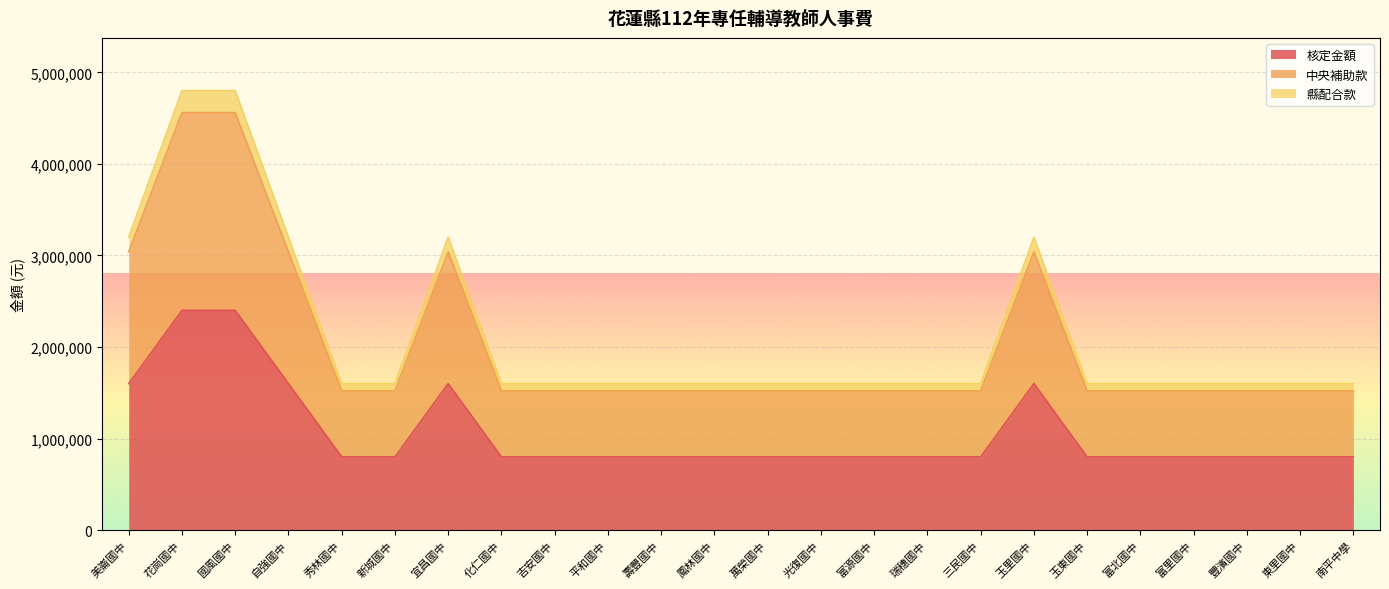

What is the sum of all 縣配合款 values?

51200000